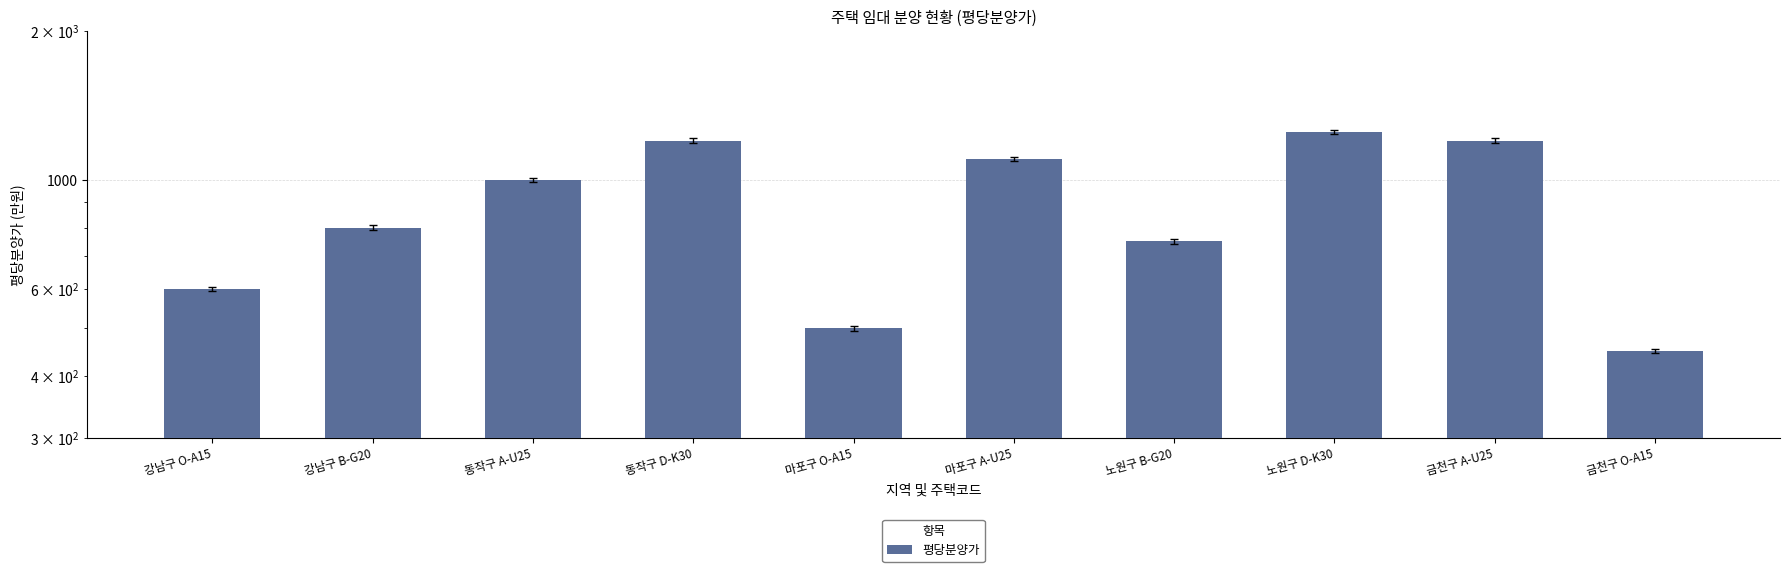

Is it true that the value at 노원구 B-G20 is 750?

True